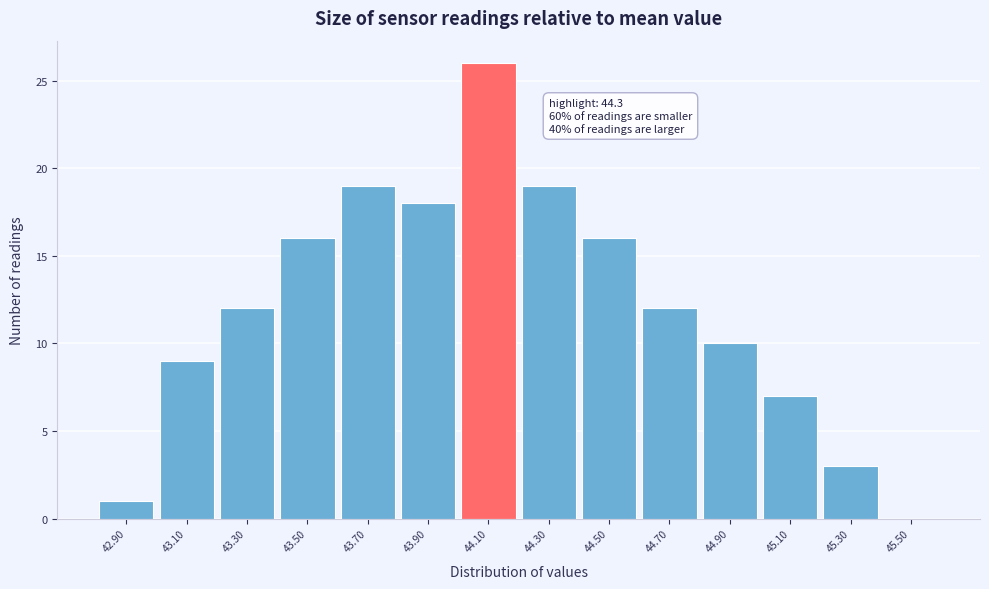

Reading right to left, what are all the values shown in this chart?

45.50=0	45.30=3	45.10=7	44.90=10	44.70=12	44.50=16	44.30=19	44.10=26	43.90=18	43.70=19	43.50=16	43.30=12	43.10=9	42.90=1